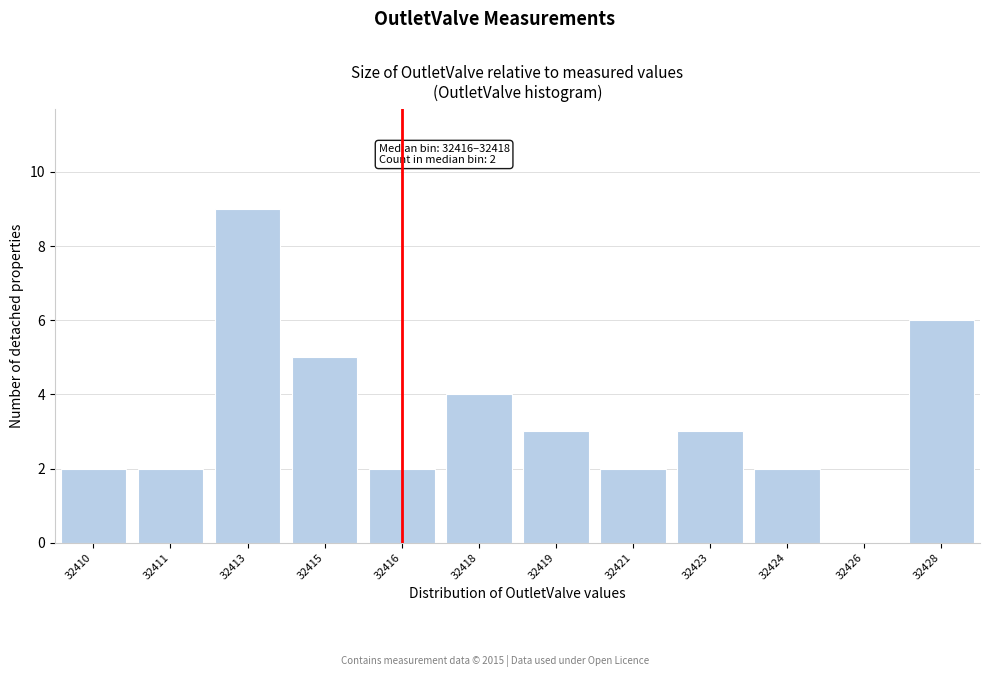

Reading right to left, list all the values displayed in this chart.

32428=6	32426=0	32424=2	32423=3	32421=2	32419=3	32418=4	32416=2	32415=5	32413=9	32411=2	32410=2